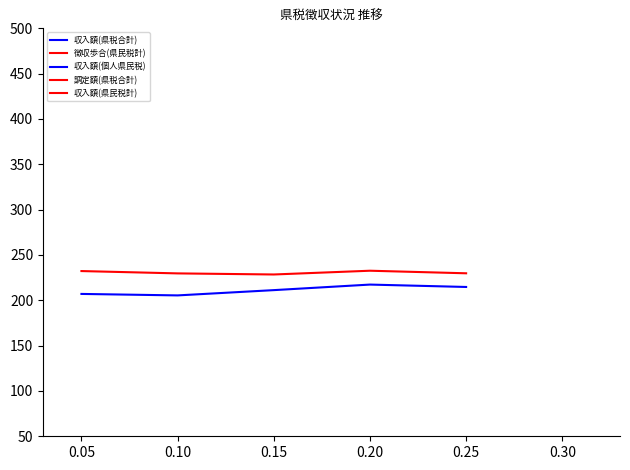

True or false: 徴収歩合(県民税計) has more than 1 points higher than both neighbors.

False